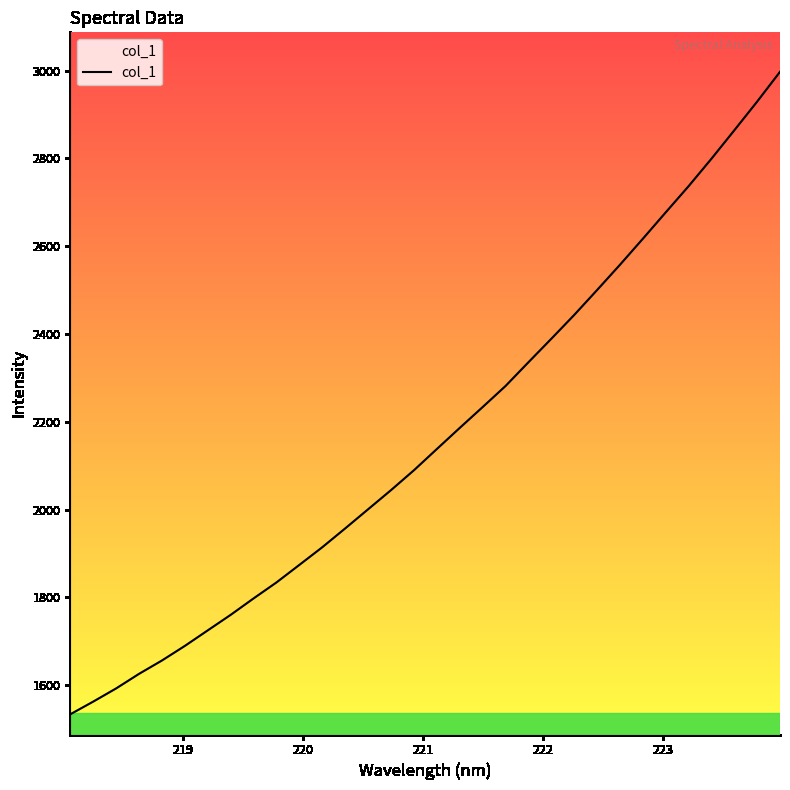

What is the greatest value displayed?

2997.5